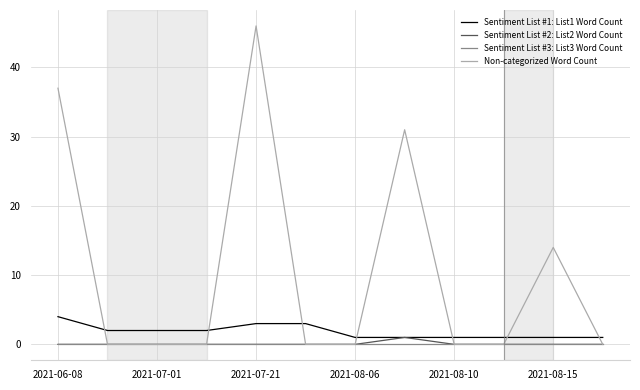

What is the maximum value shown in the chart?

46